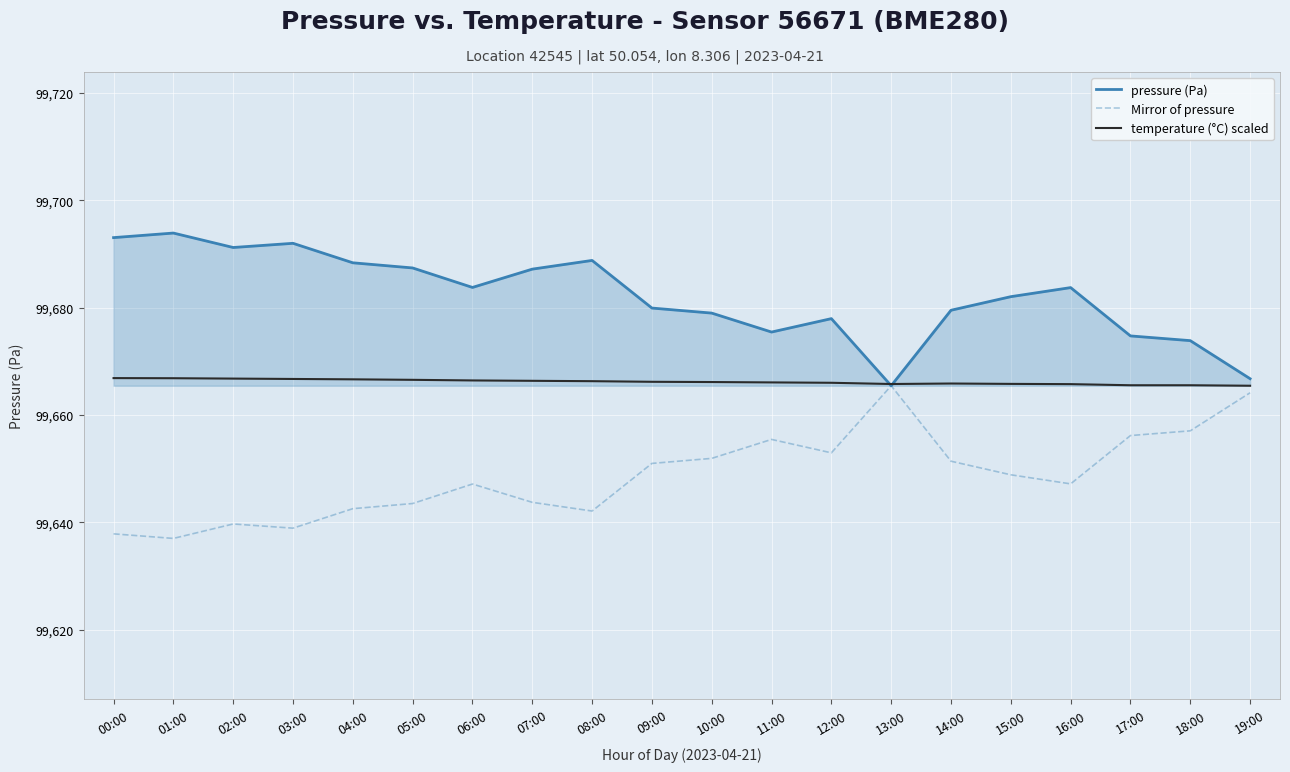

Rank the series at 08:00 from lowest to highest value.

Mirror of pressure, temperature (°C) scaled, pressure (Pa)